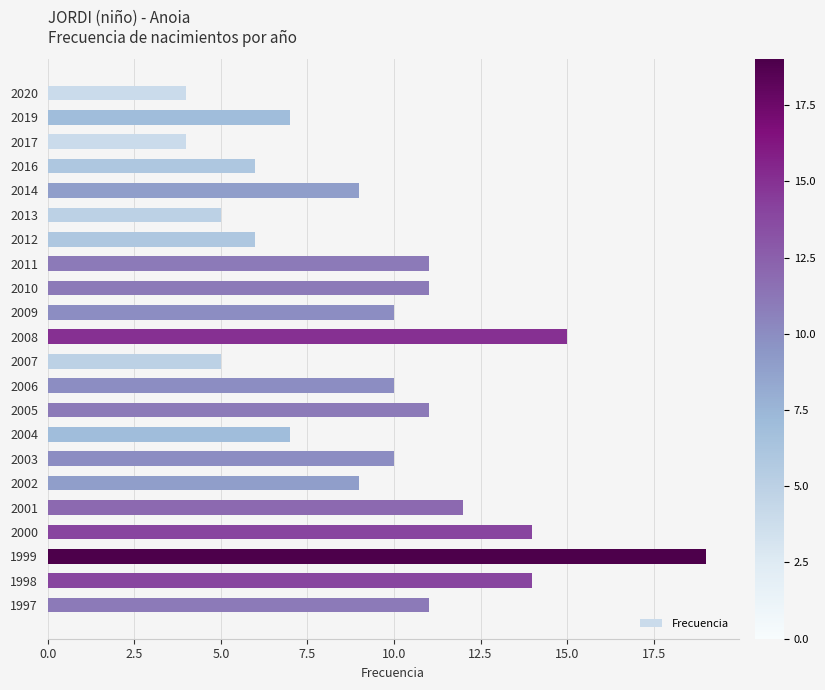

Reading bottom to top, list all the values displayed in this chart.

1997=11	1998=14	1999=19	2000=14	2001=12	2002=9	2003=10	2004=7	2005=11	2006=10	2007=5	2008=15	2009=10	2010=11	2011=11	2012=6	2013=5	2014=9	2016=6	2017=4	2019=7	2020=4